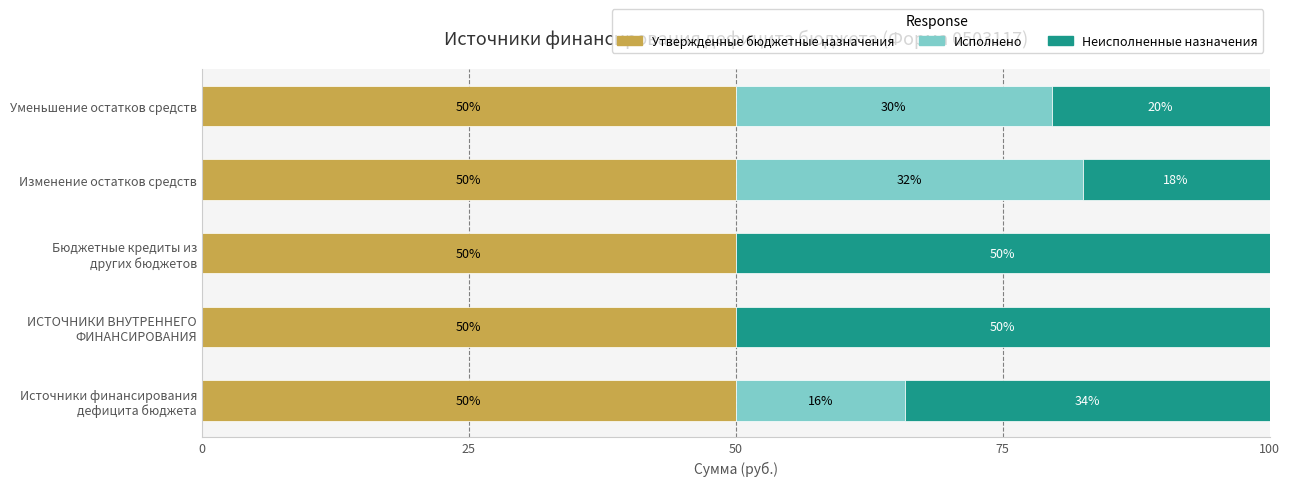

Read the Утвержденные бюджетные назначения value at Изменение остатков средств.

50.0